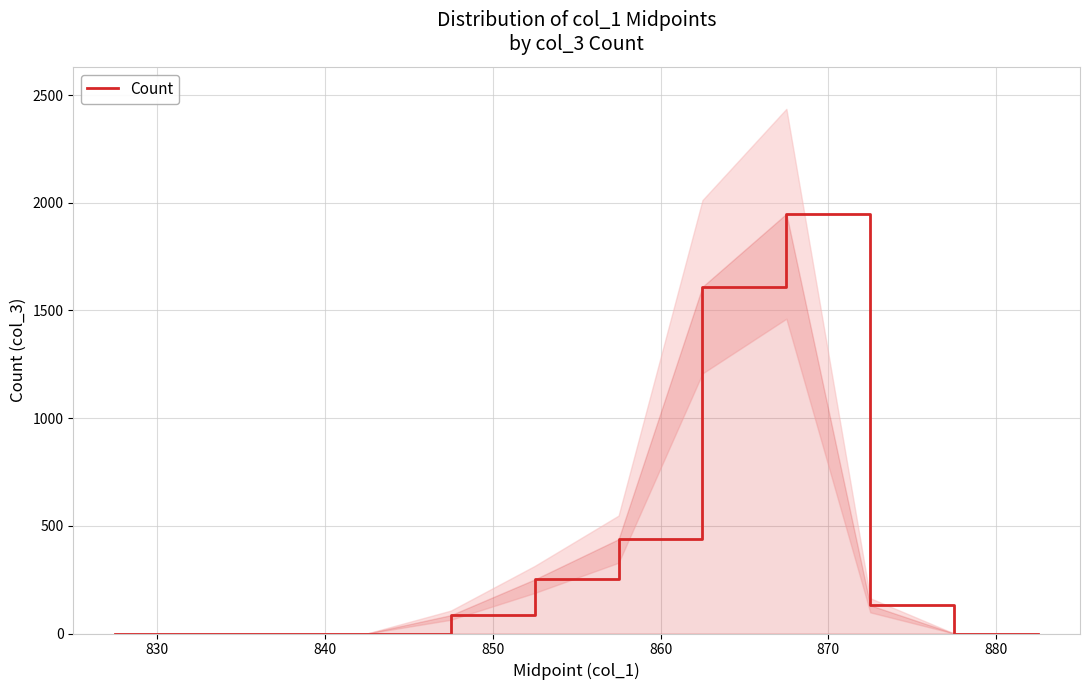

How many lines are shown in the chart?

1